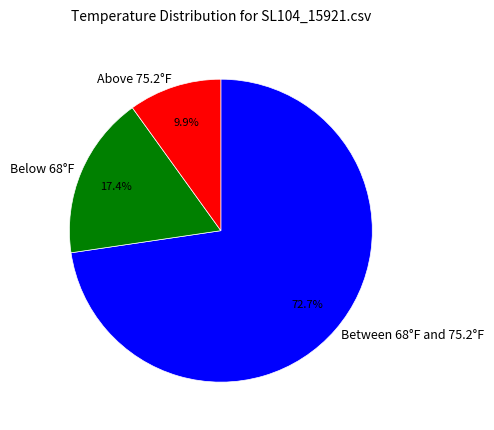

Which slice is the largest?

Between 68°F and 75.2°F